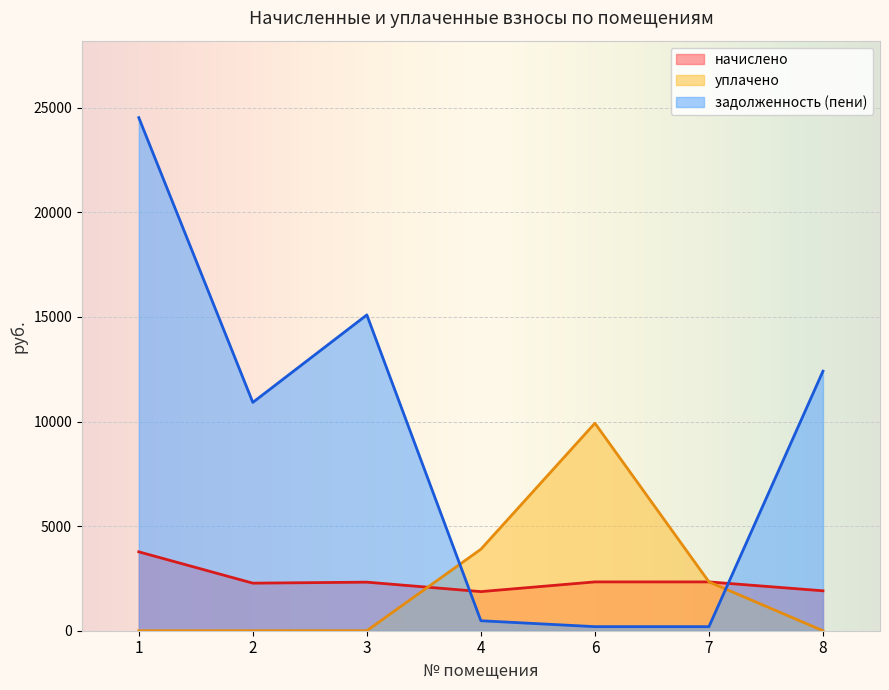

The value of уплачено at 6 is 9920.0. True or false?

True